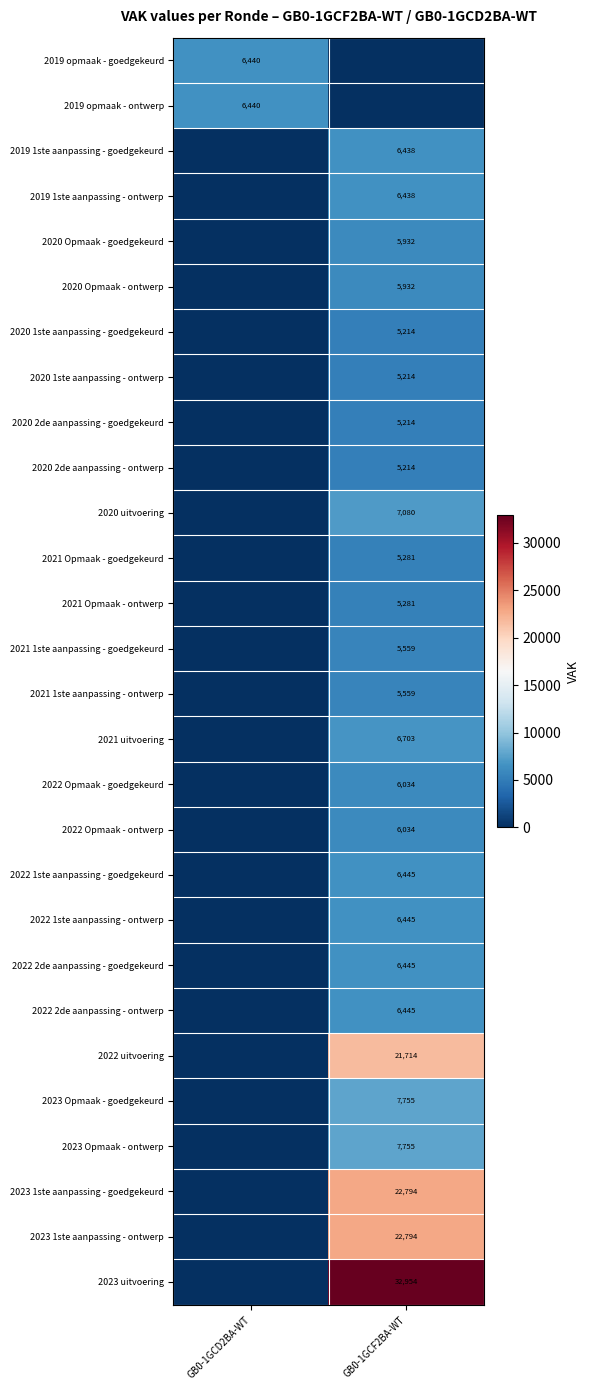

The value of 2021 Opmaak - goedgekeurd at GB0-1GCF2BA-WT is 8042. True or false?

False